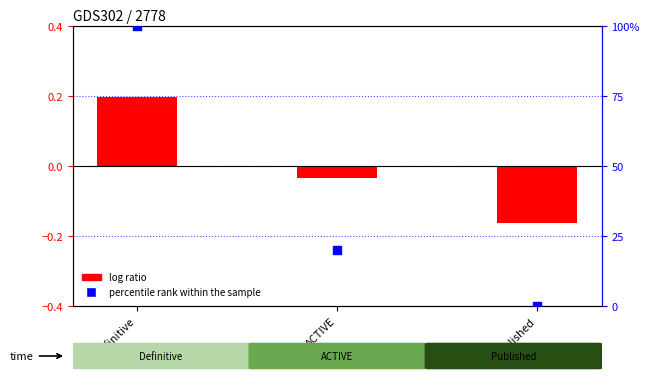

Which series has the largest total across all categories?

percentile rank within the sample